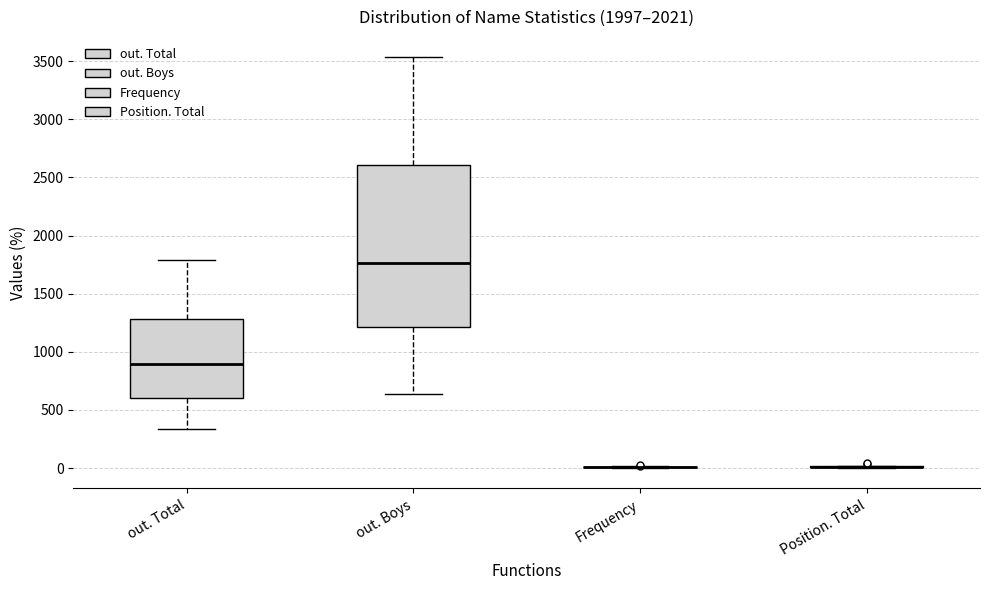

Reading left to right, read every box against the y-axis: the position of its median line, the range the box covers, and the ends of its whiskers. The values are not printed on the chart, so give them approximately, as read against the axis.

out. Total: median 900, box 600 to 1300, whiskers 350 to 1800
out. Boys: median 1750, box 1200 to 2600, whiskers 650 to 3550
Frequency: box collapsed to a line at 0, whiskers 0 to 0
Position. Total: box collapsed to a line at 0, whiskers 0 to 0